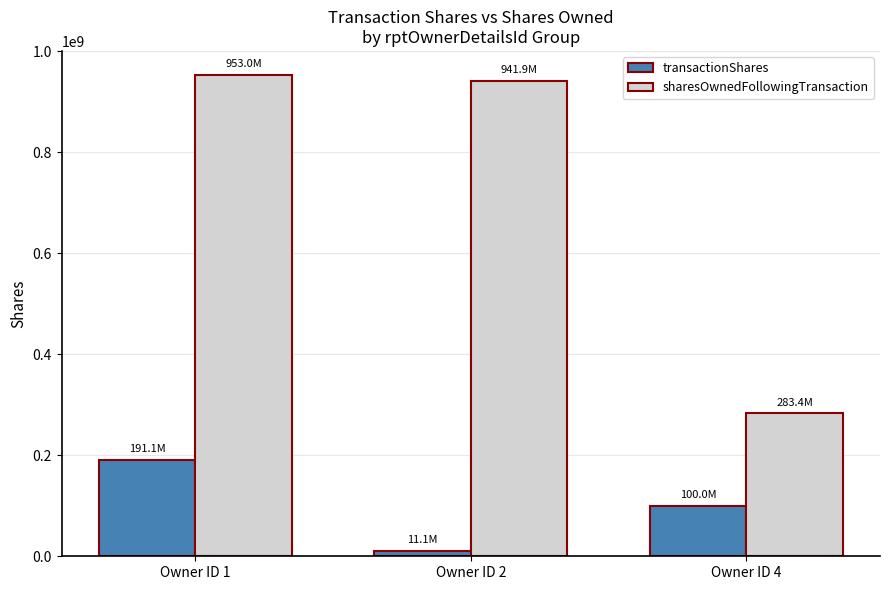

Reading left to right, what are all the values shown in this chart?

transactionShares: 191068129	11110216	100000000
sharesOwnedFollowingTransaction: 953021140	941910924	283443879